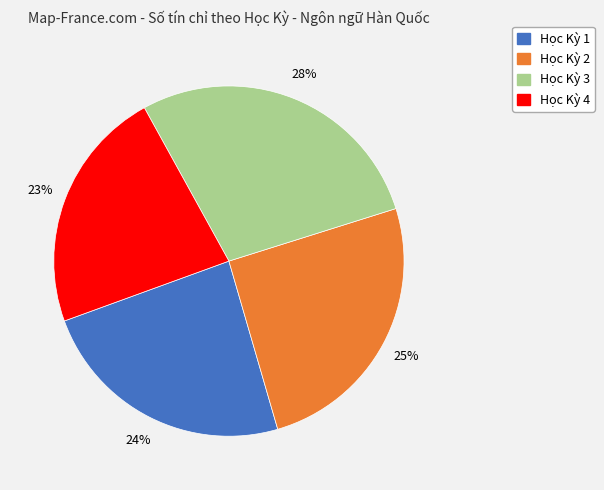

How many slices are in this pie chart?

4